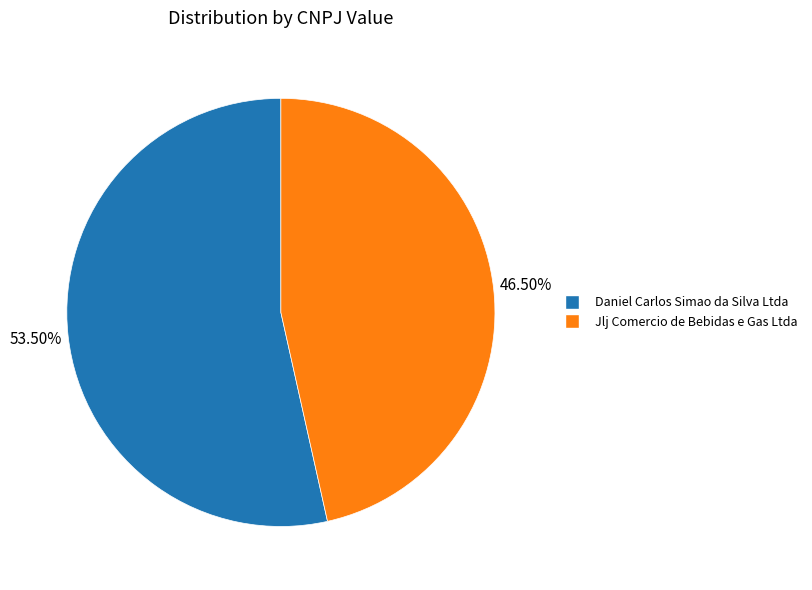

Count the number of slices in the pie.

2